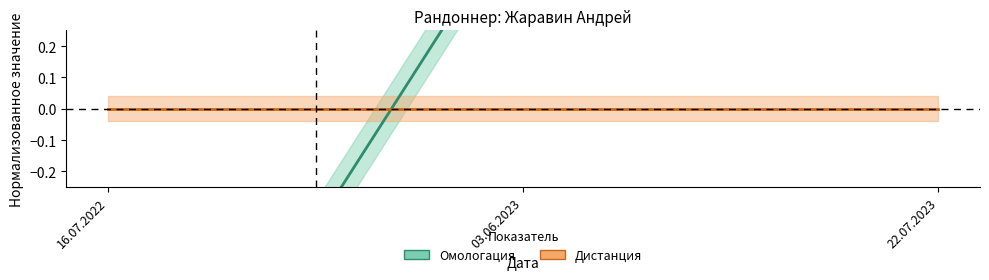

What is the highest value of the Омологация series?

0.8